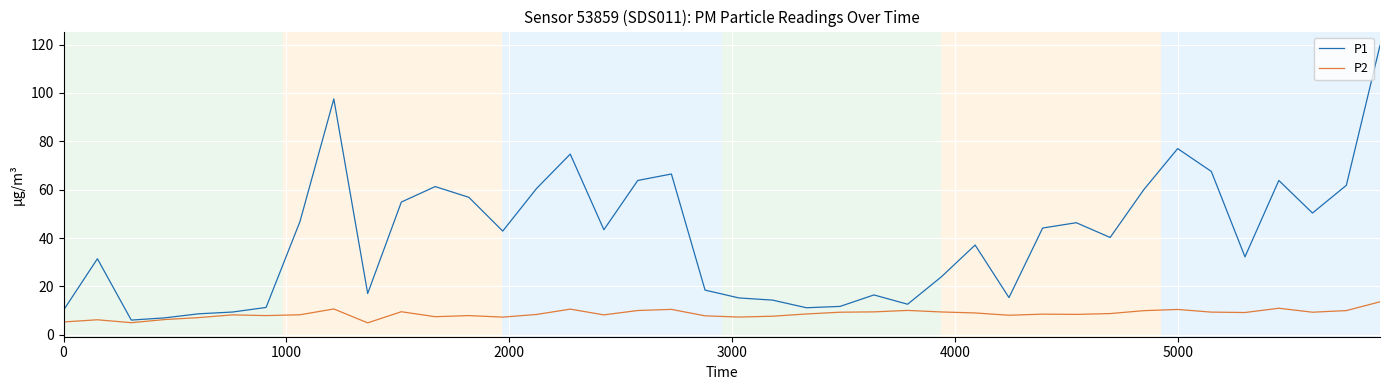

List the series in order of their peak value, highest first.

P1, P2